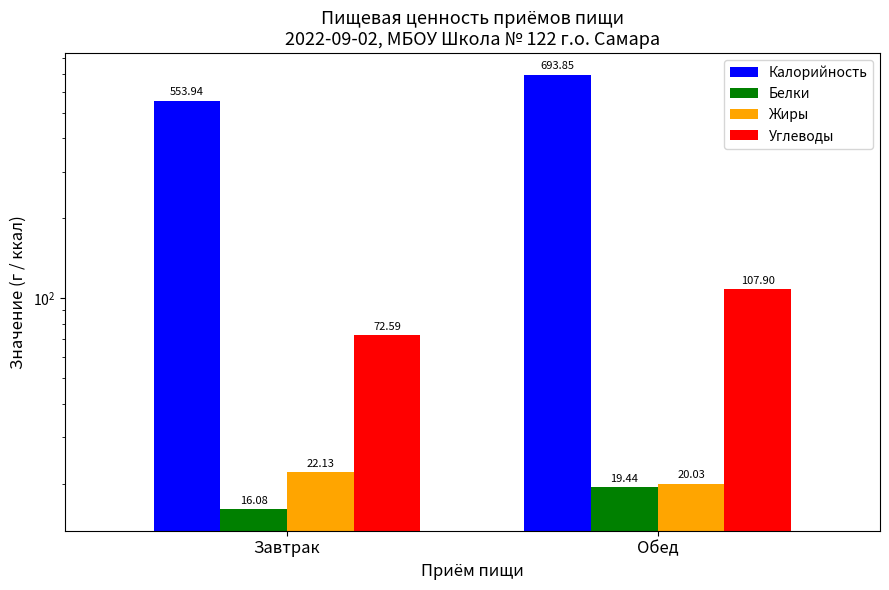

What is the sum of the Углеводы values at Завтрак and Обед?

180.5